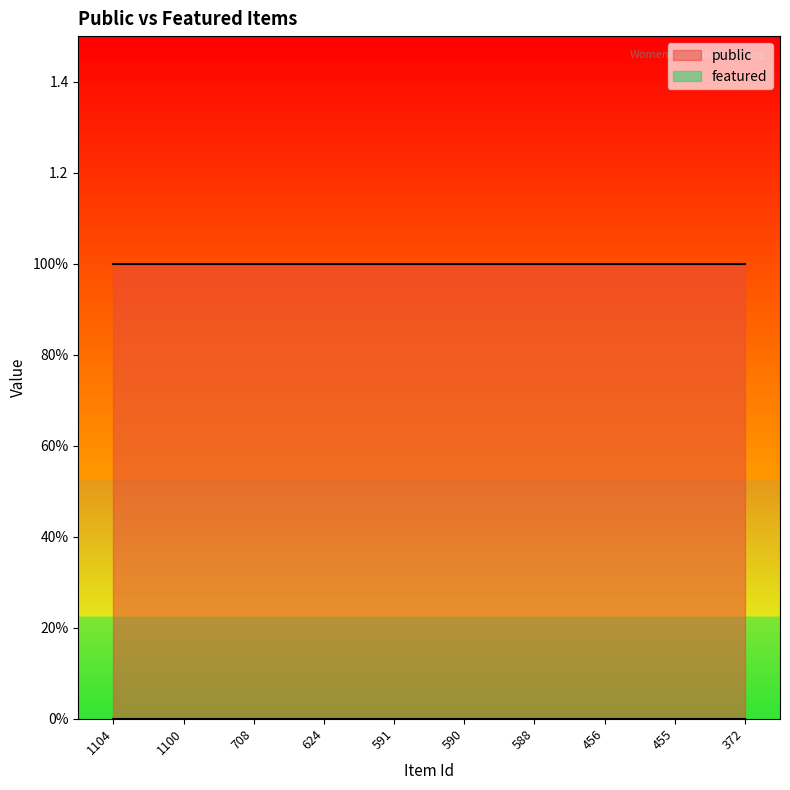

Which category has the lowest value in the featured series?

1104